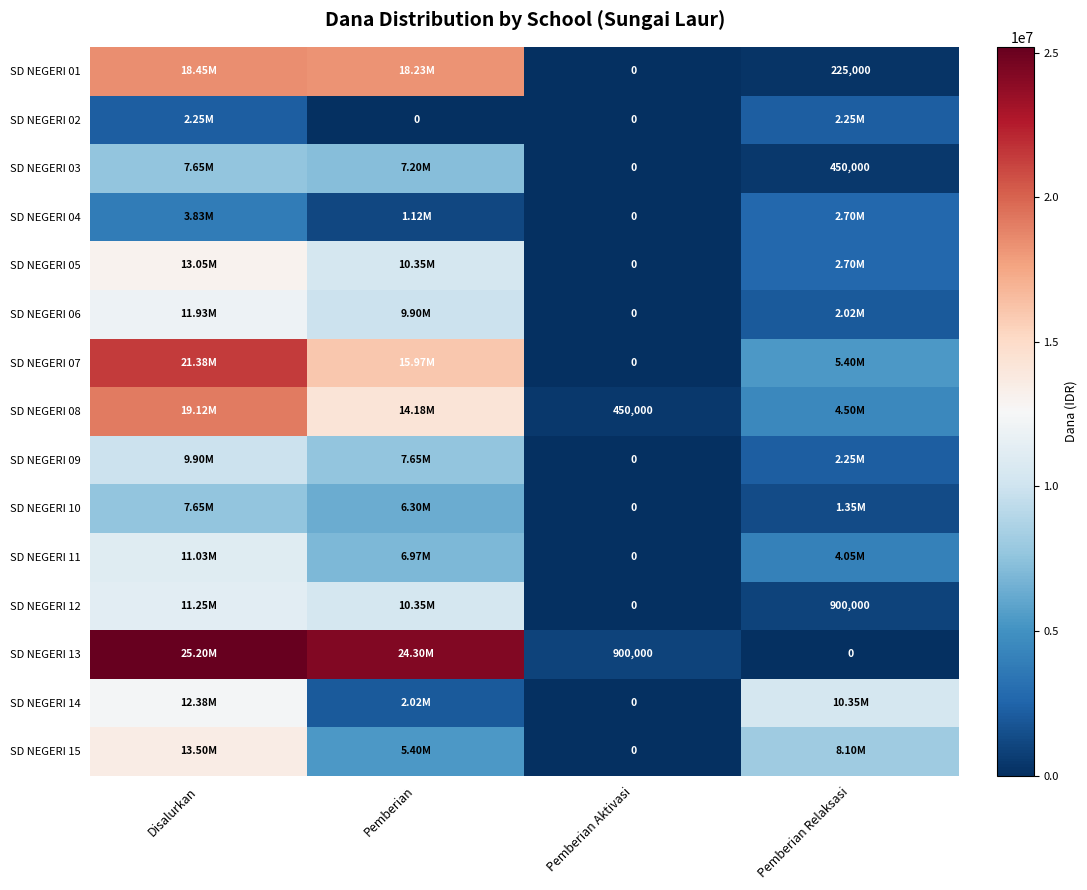

What is the difference between the highest and lowest values at Pemberian Aktivasi?

900000